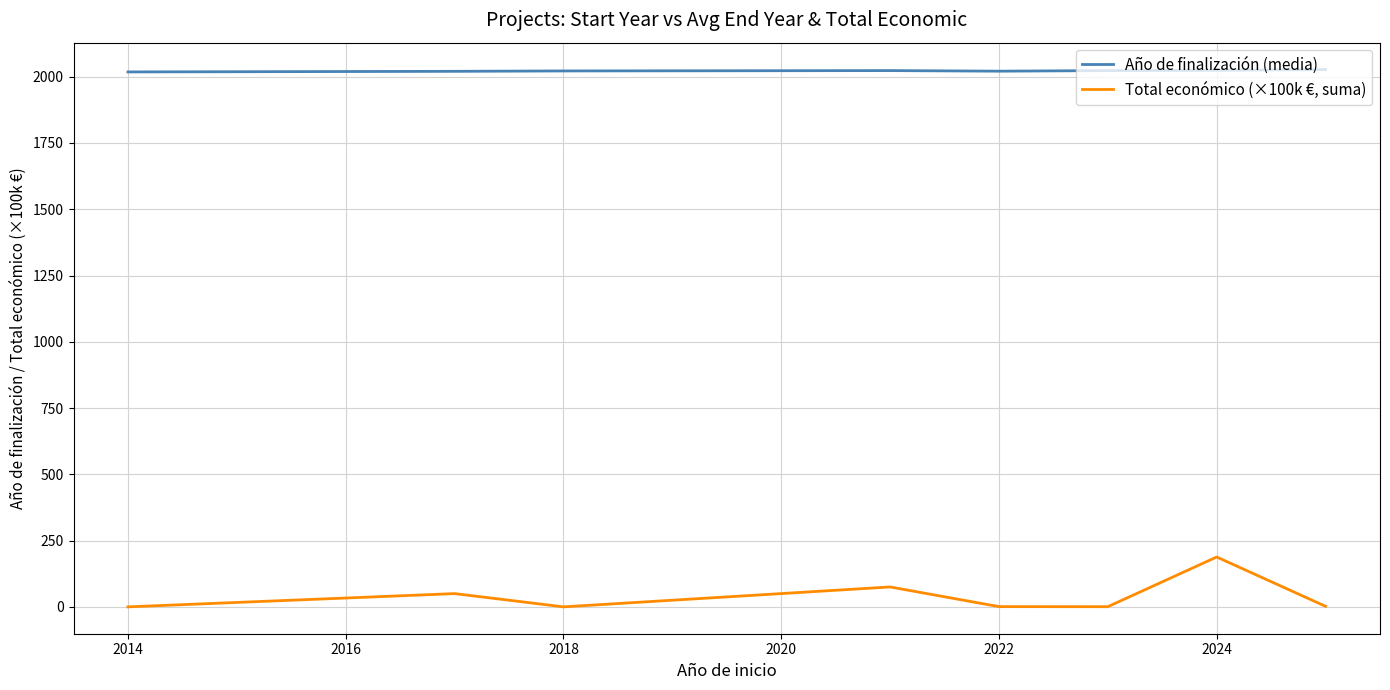

True or false: Año de finalización (media) and Total económico (×100k €, suma) cross at least once.

False